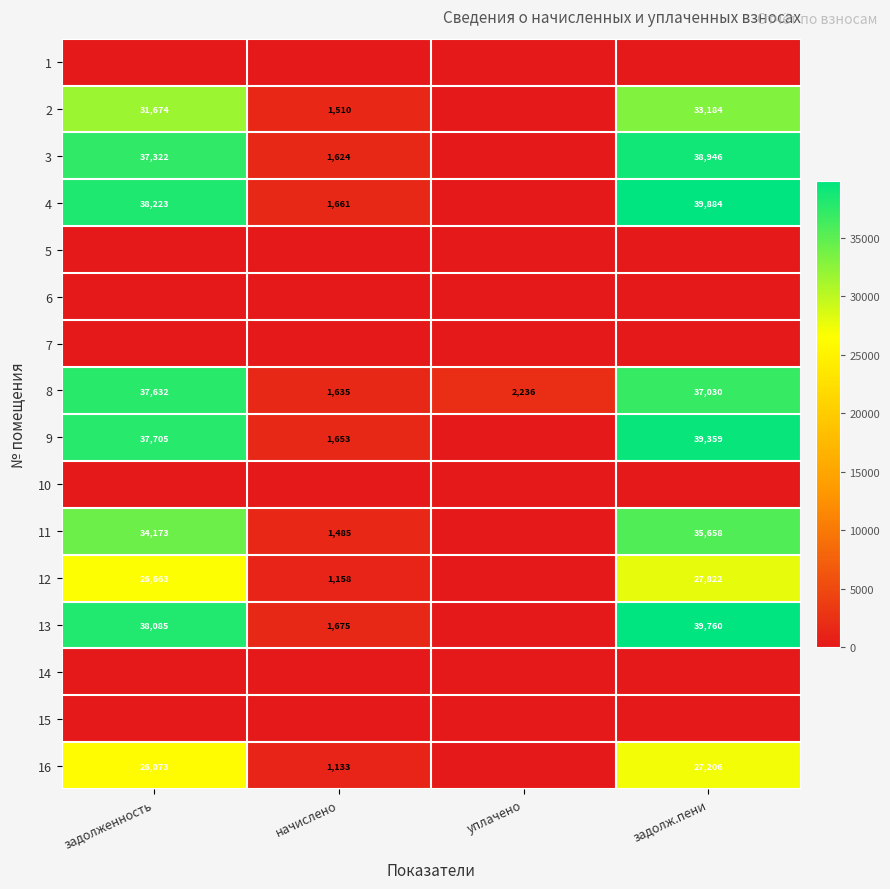

The 9 series shows 1653 at начислено. True or false?

True